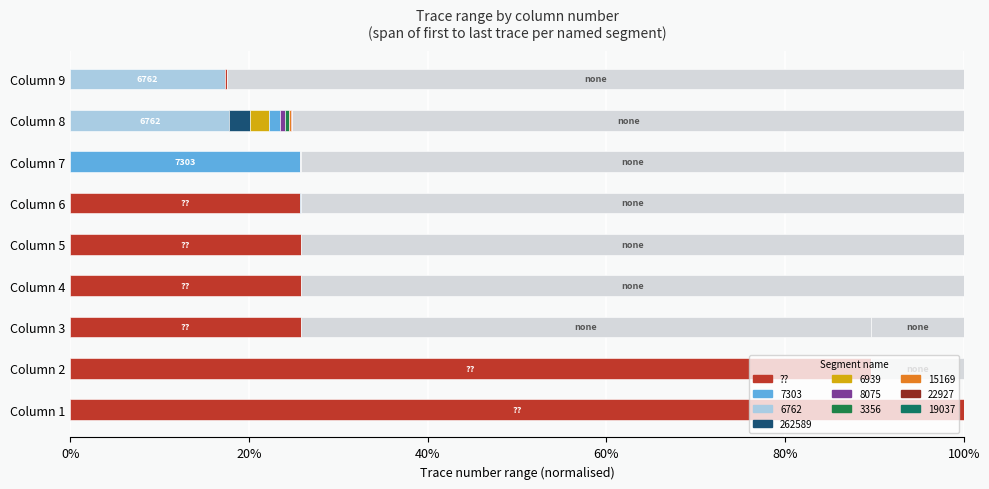

How many data points does each series have?

9